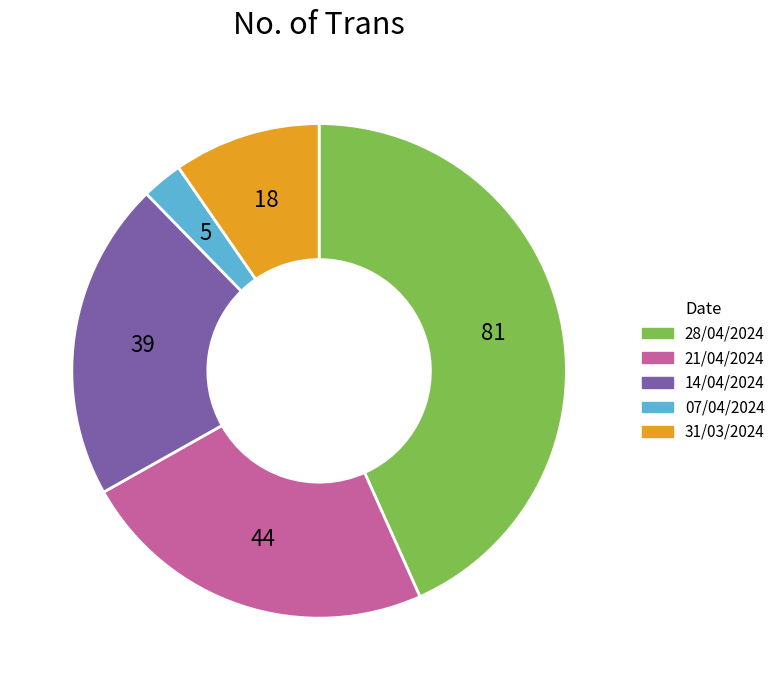

What is the smallest slice in the pie chart?

07/04/2024